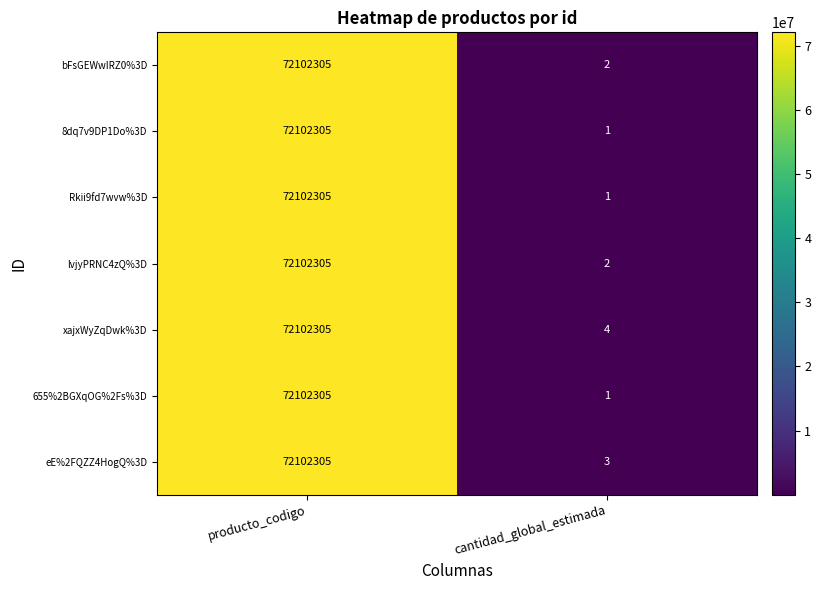

What is the smallest value displayed?

1